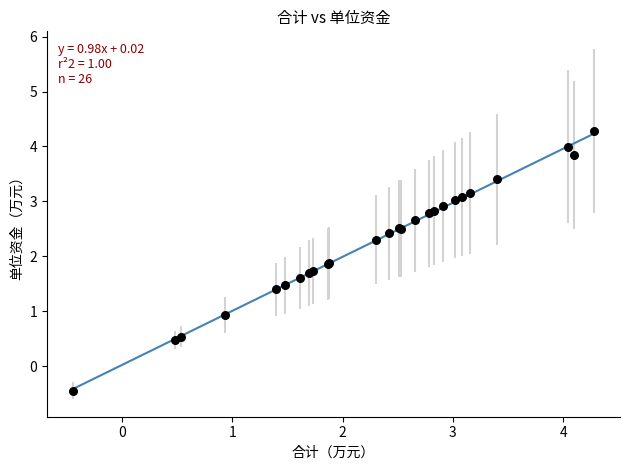

What Y value in the scatter plot is closest to 1?

0.9